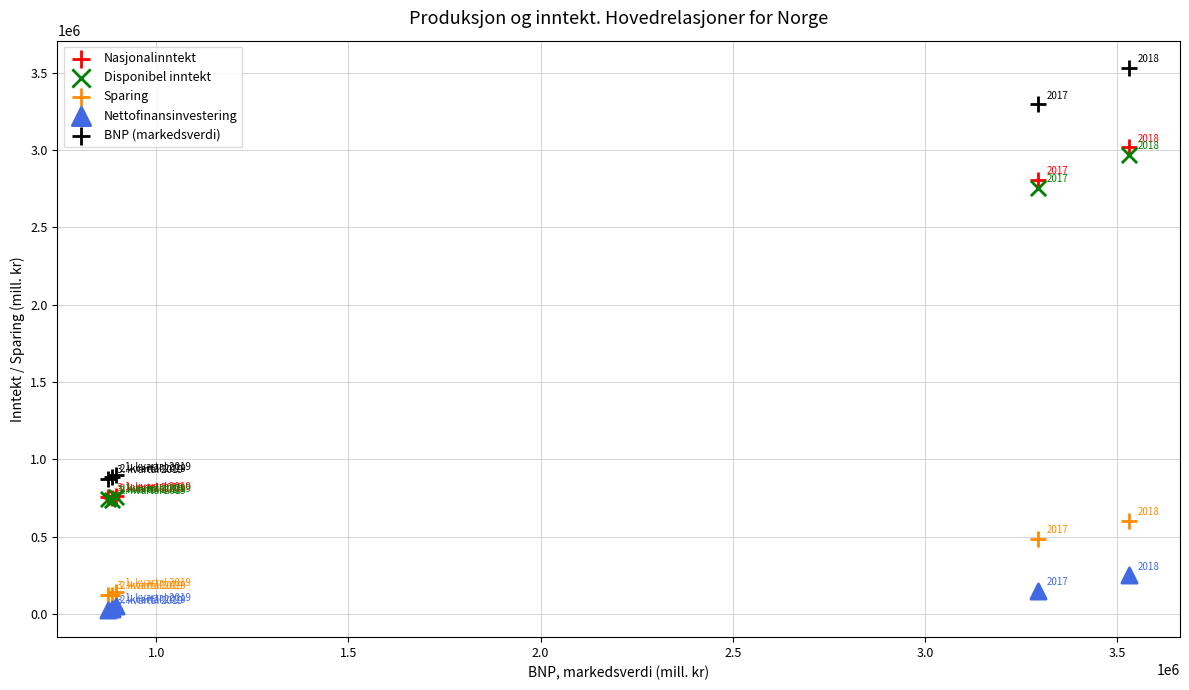

In the Disponibel inntekt series, what Y value is closest to 1852971?

2754505